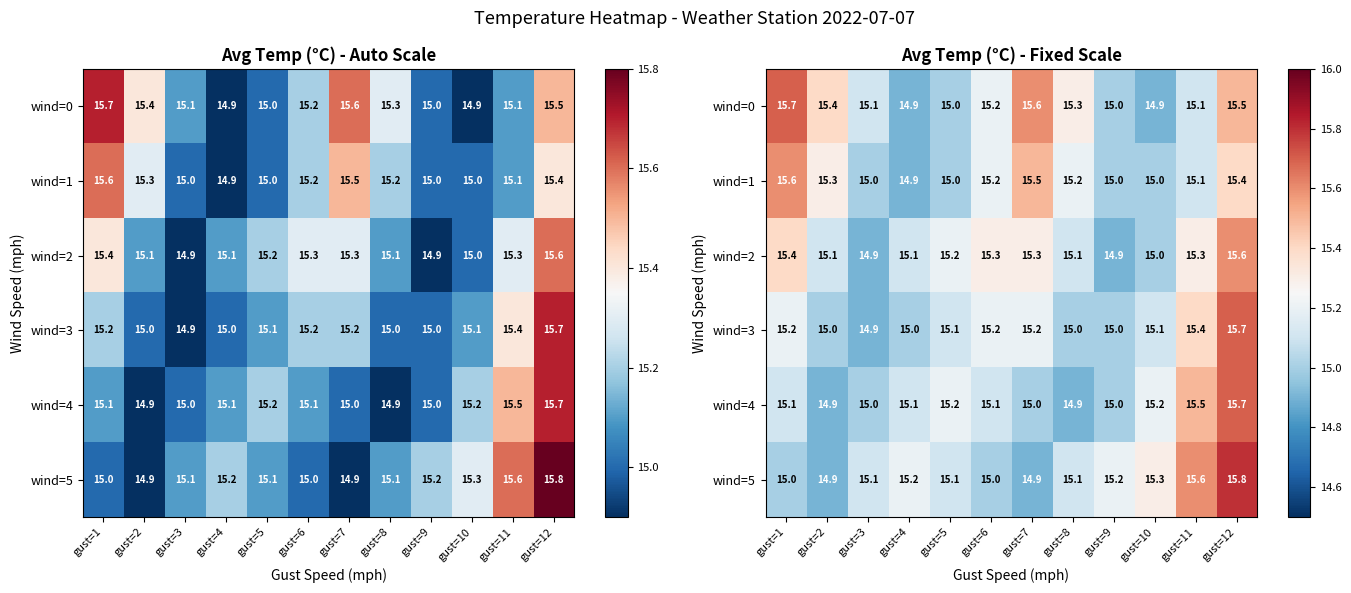

Rank the categories by wind=1 value from highest to lowest.

gust=1, gust=7, gust=12, gust=2, gust=6, gust=8, gust=11, gust=3, gust=5, gust=9, gust=10, gust=4